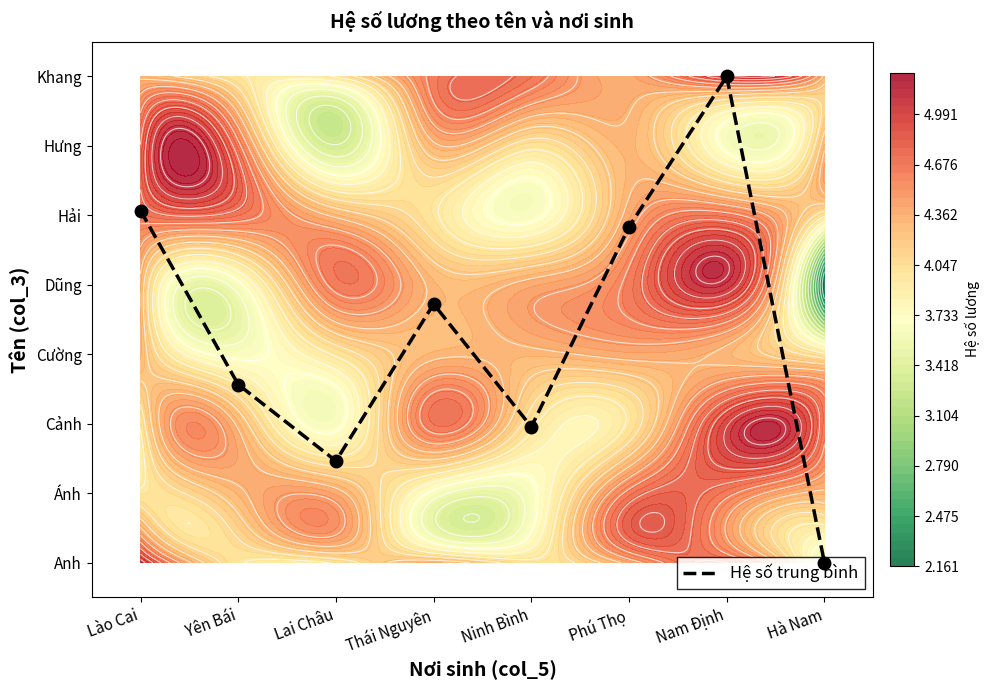

The value at Ninh Bình is 2.0. True or false?

True